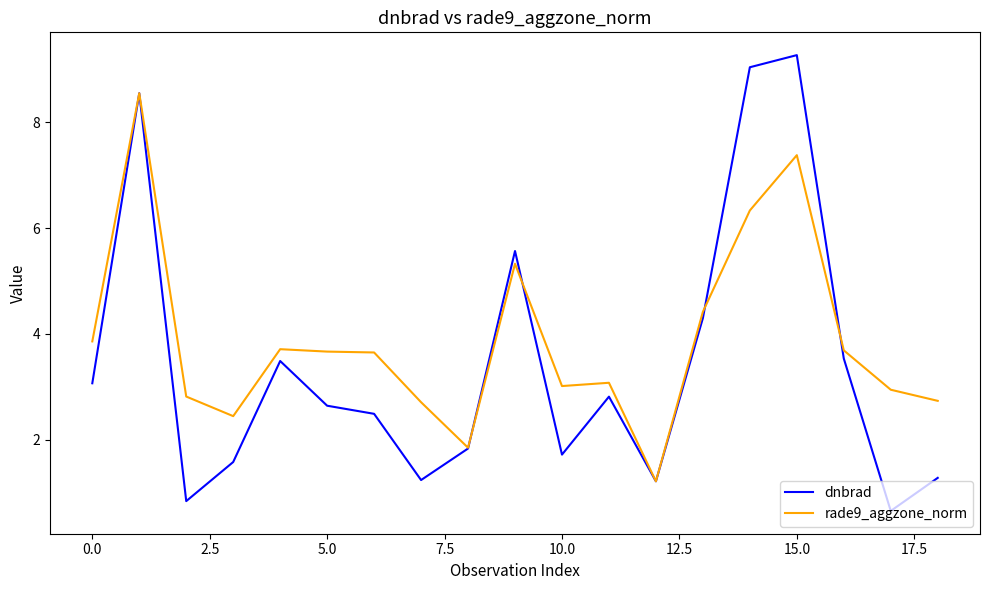

List the series in order of their overall mean, highest first.

rade9_aggzone_norm, dnbrad